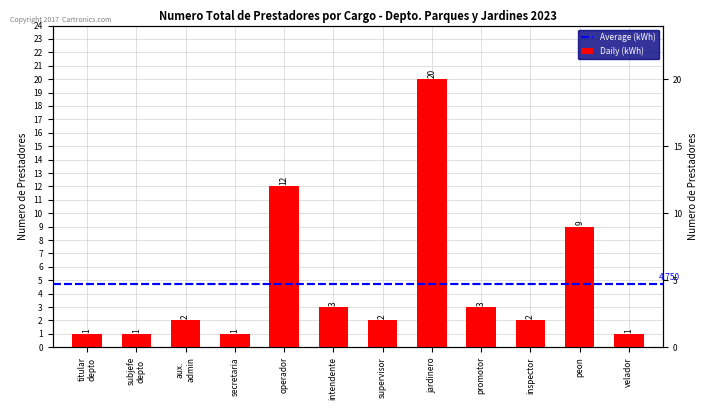

What is the maximum value shown in the chart?

20